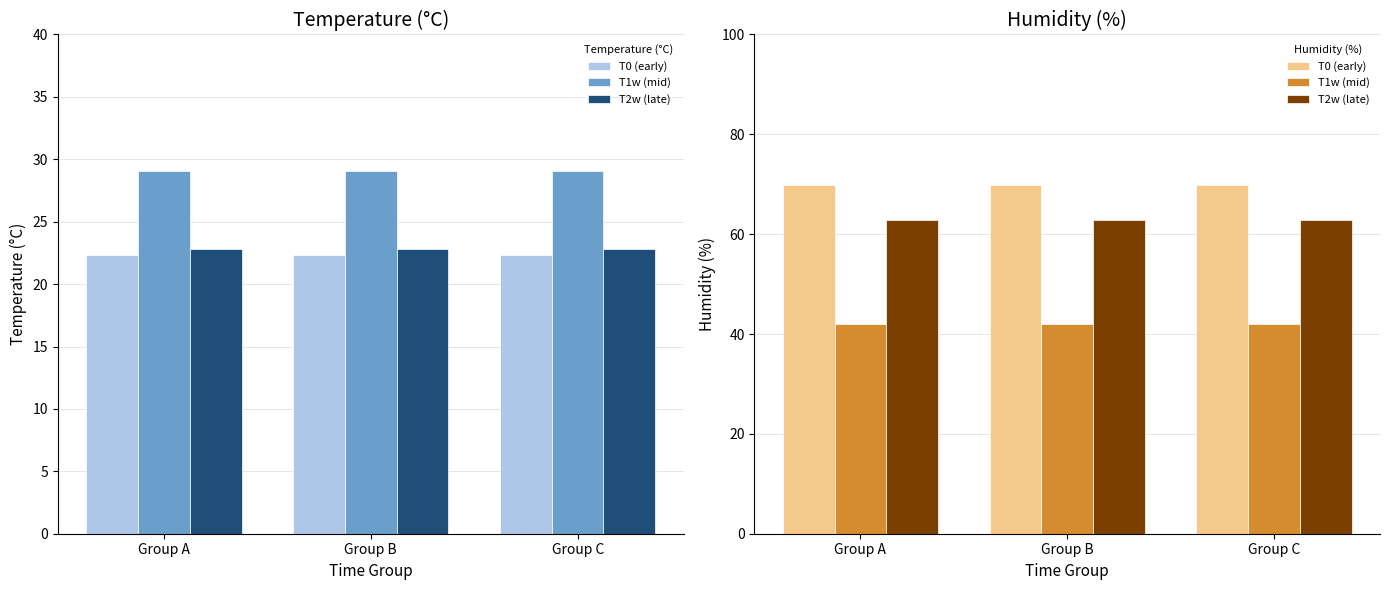

How many bars are there in each group?

3